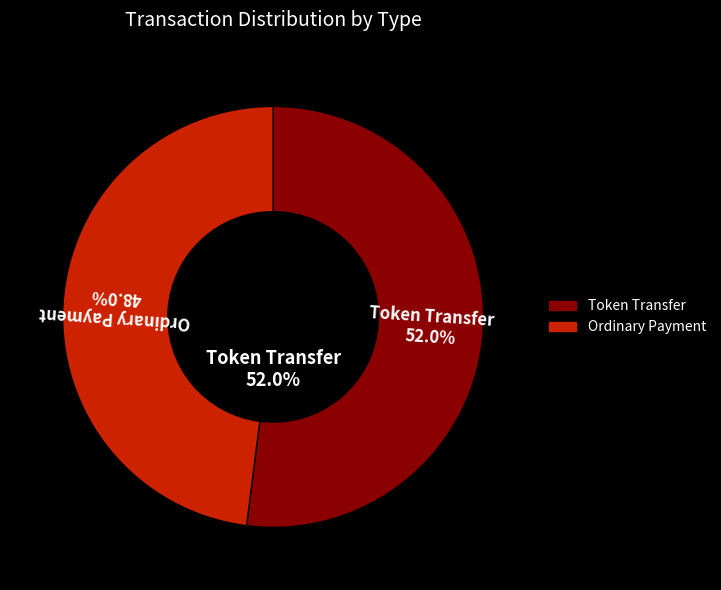

Does Token Transfer account for over 50% of the chart?

Yes